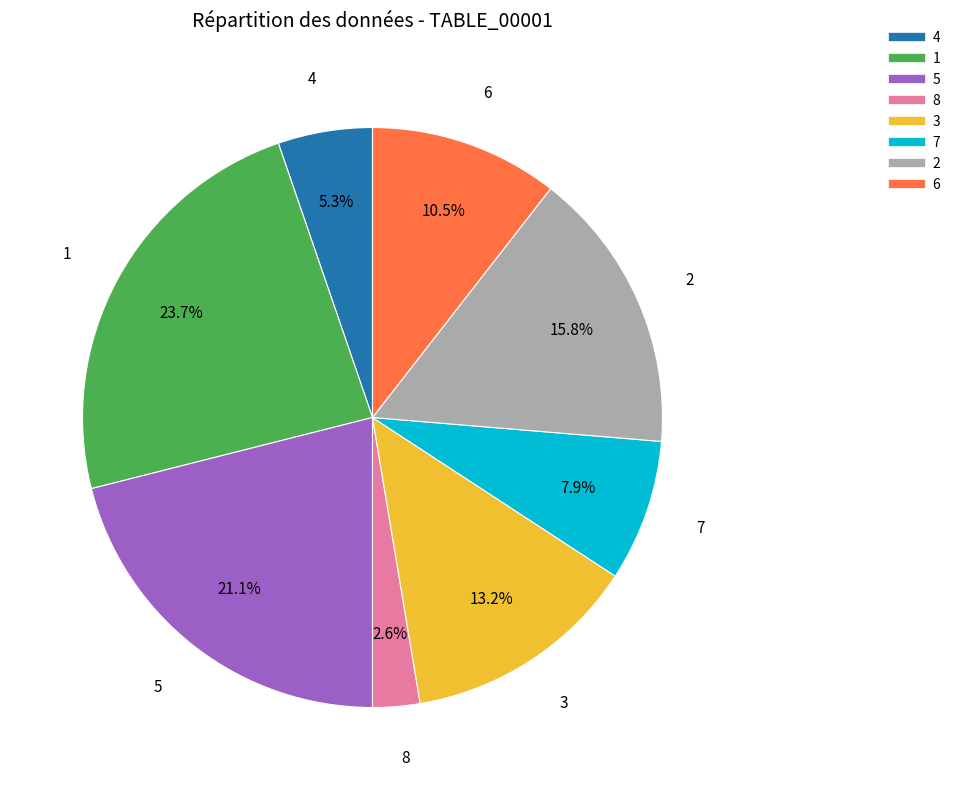

Which category has the biggest portion of the pie?

1